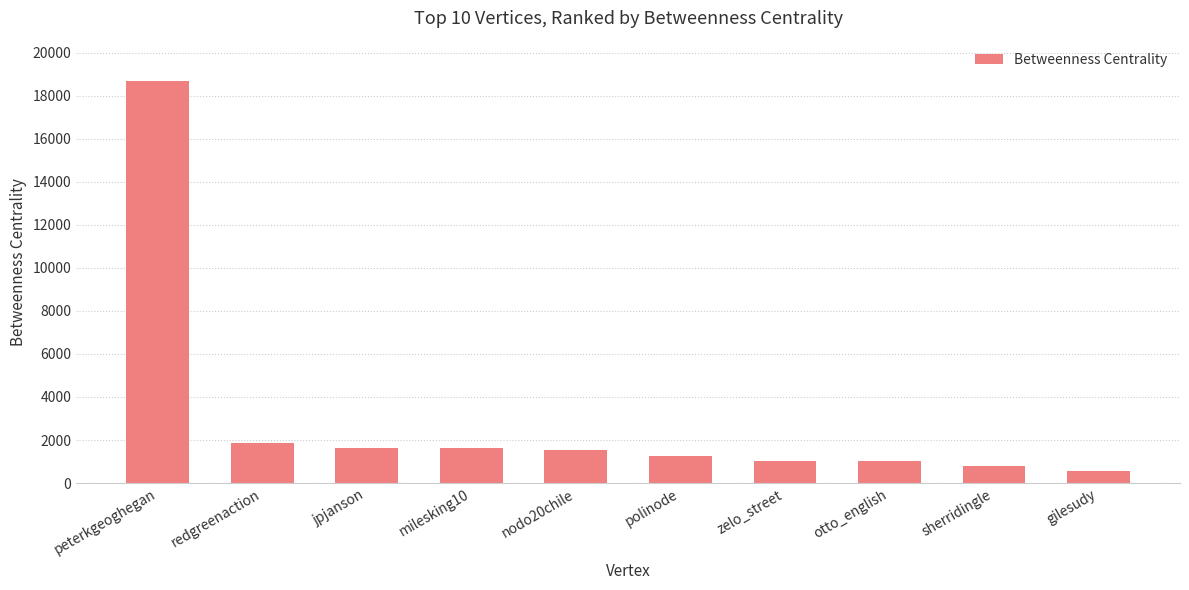

The value at redgreenaction is 3153.2. True or false?

False